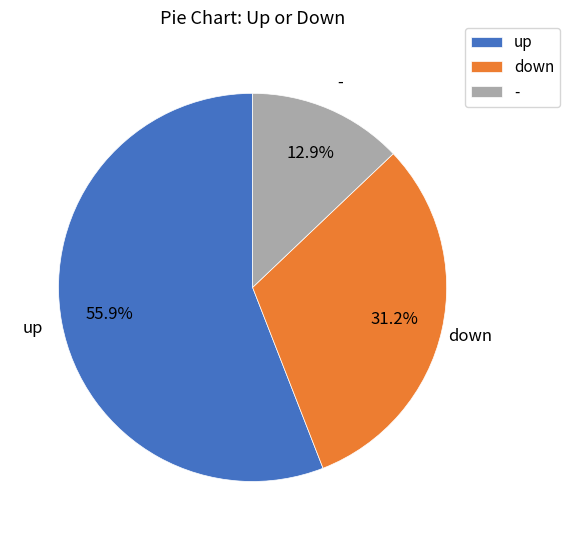

Between up and down, which is larger?

up